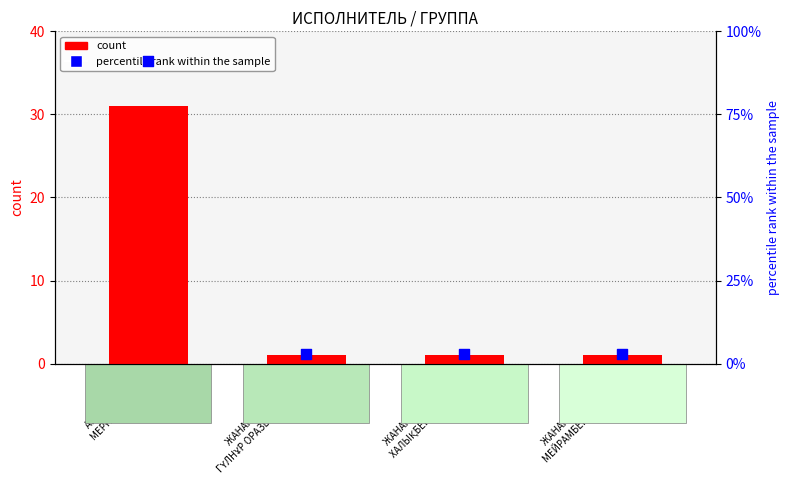

Is the value of percentile rank within the sample at АЙЖАН ЖАНАР
МЕРҒАЛИҚЫЗЫ greater than the value of count at ЖАНАР АЙЖАНОВА/
ГҮЛНҰР ОРАЗЫМБЕТОВА?

Yes